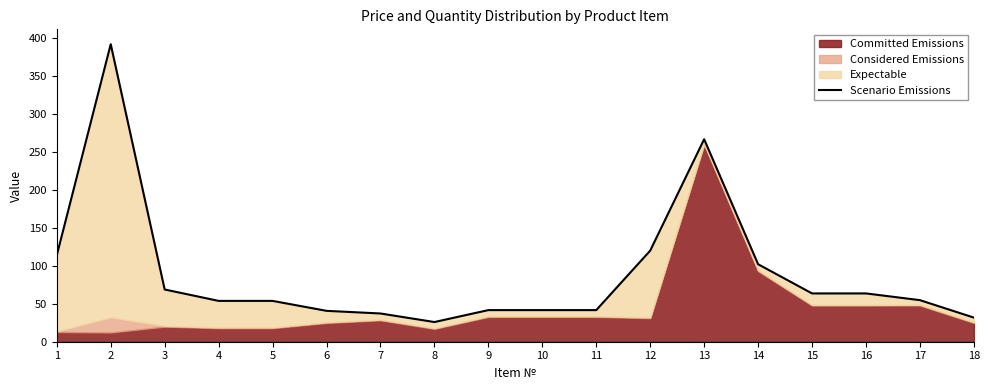

What is the sum of all values?

1614.3